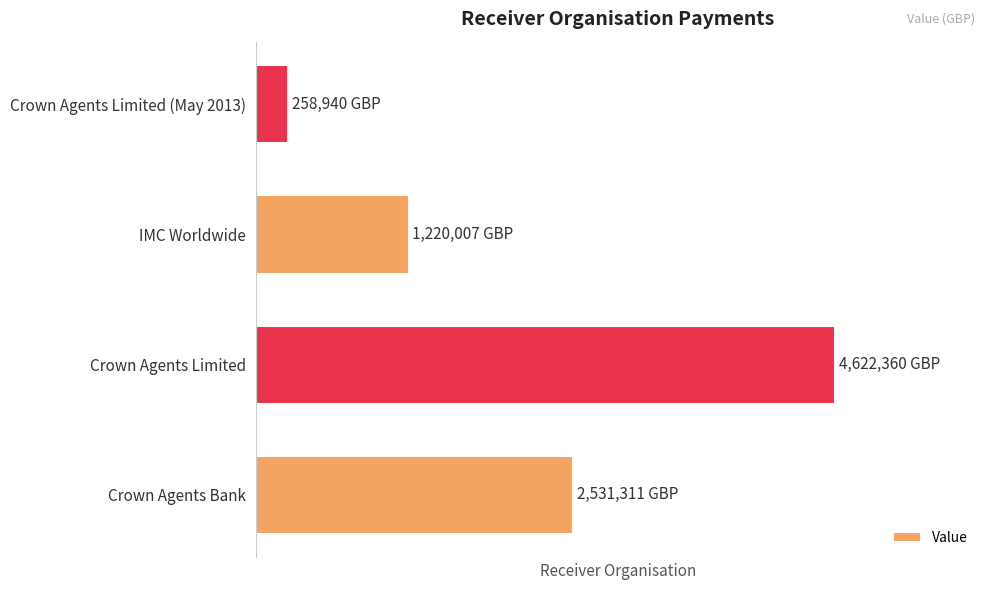

List the labels in order of value, smallest first.

Crown Agents Limited (May 2013), IMC Worldwide, Crown Agents Bank, Crown Agents Limited